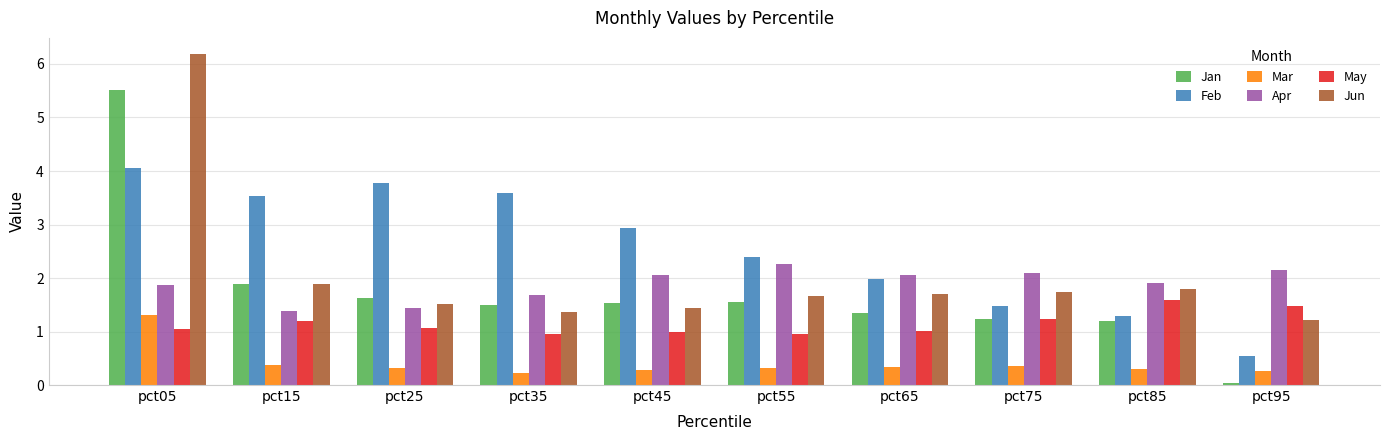

How many bars are there in each group?

6